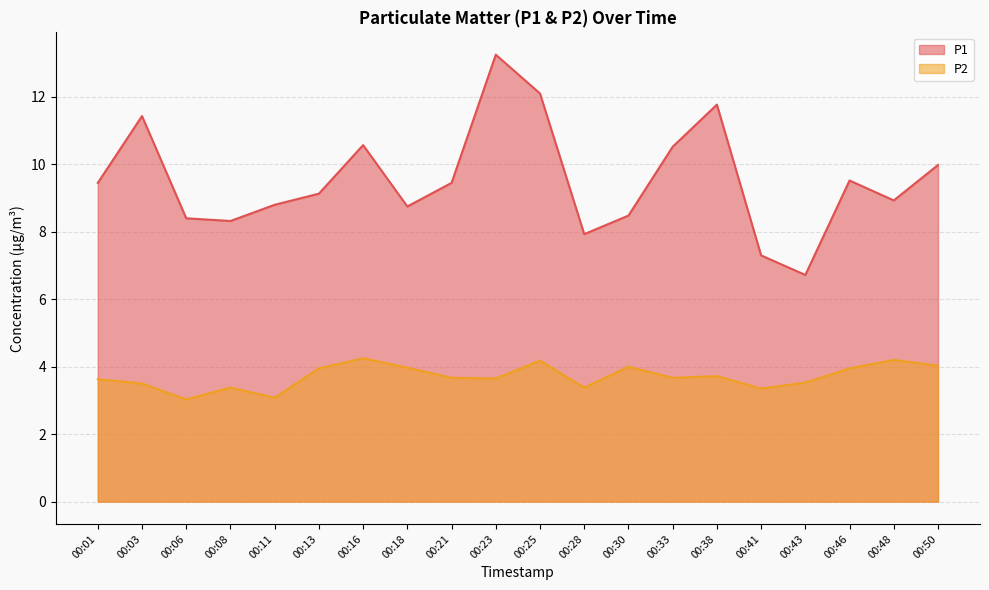

What are all the series names shown in the legend?

P1, P2